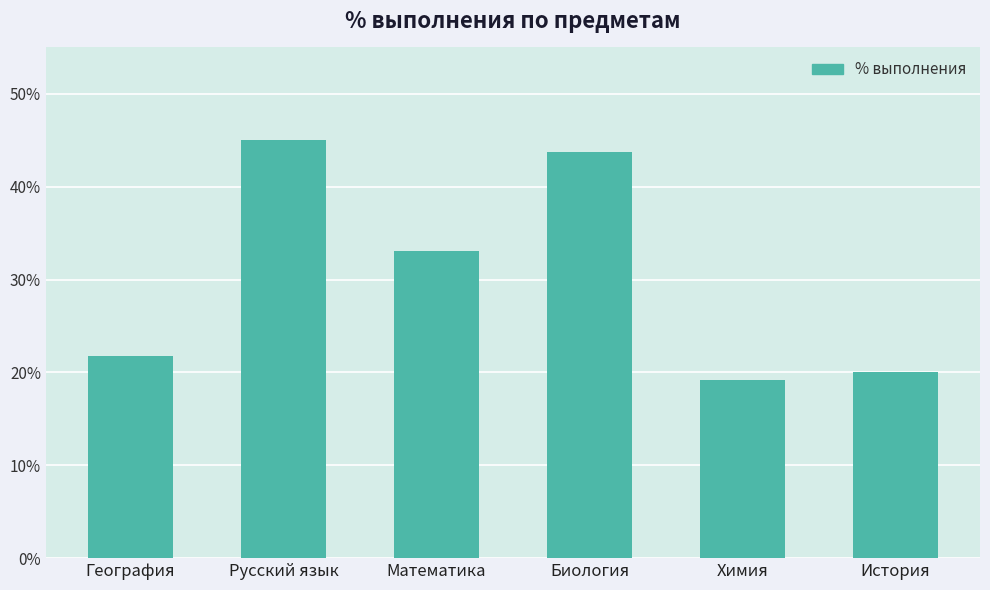

List the labels in order of value, smallest first.

Химия, История, География, Математика, Биология, Русский язык